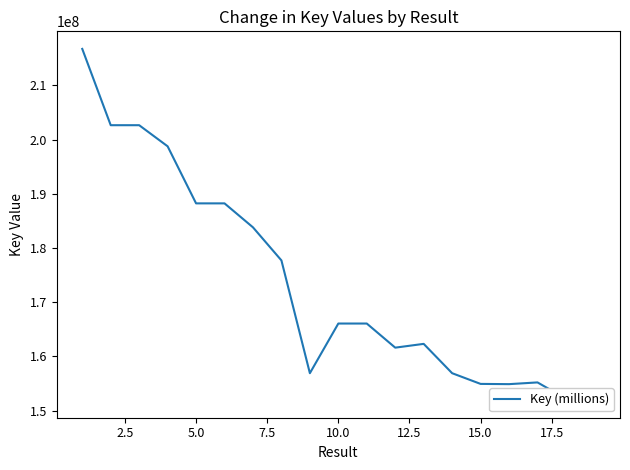

Is this an area chart (filled region under the line)?

No